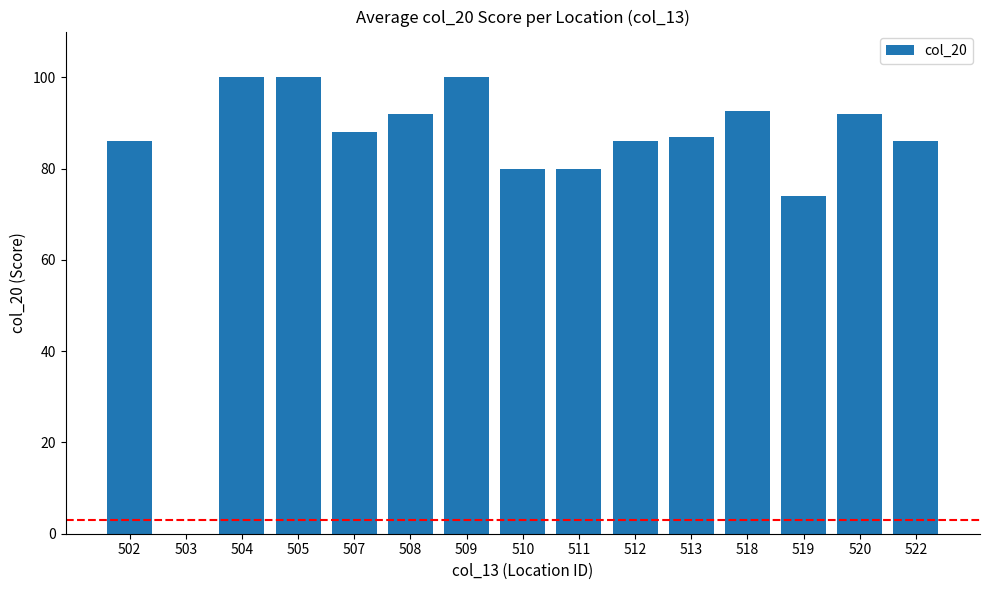

Does the chart contain stacked bars?

No